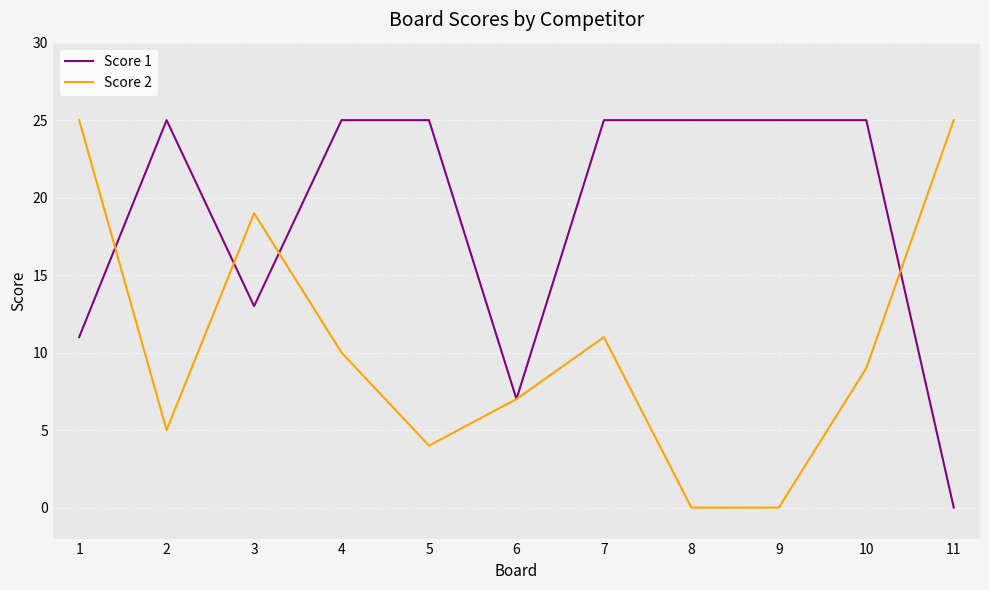

Reading left to right, list all the values displayed in this chart.

Score 1: 11	25	13	25	25	7	25	25	25	25	0
Score 2: 25	5	19	10	4	7	11	0	0	9	25